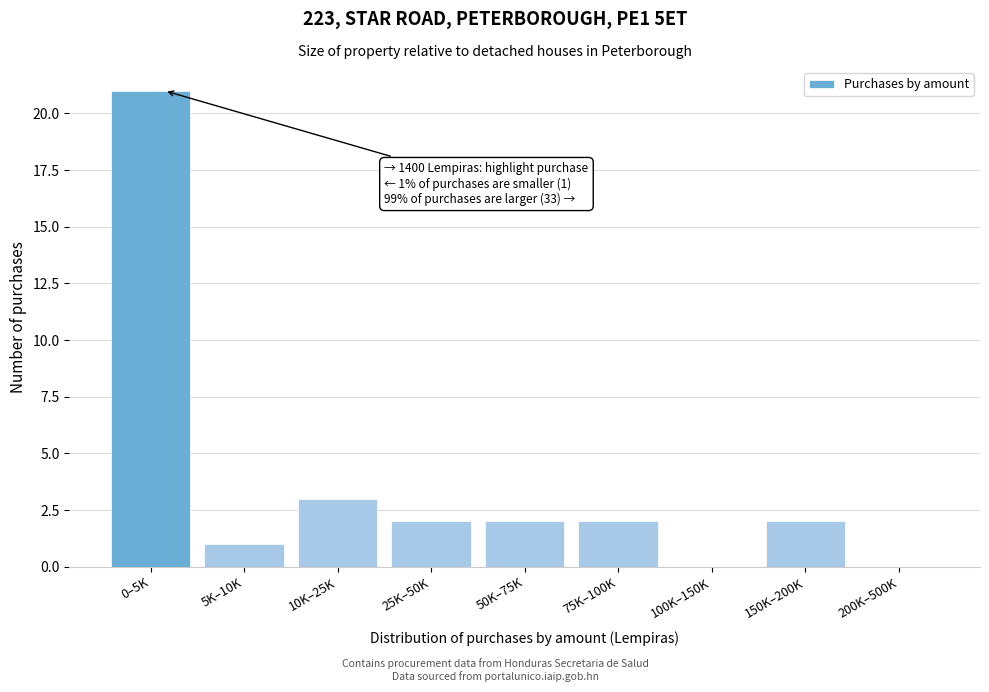

Reading left to right, list all the values displayed in this chart.

0–5K=21	5K–10K=1	10K–25K=3	25K–50K=2	50K–75K=2	75K–100K=2	100K–150K=0	150K–200K=2	200K–500K=0